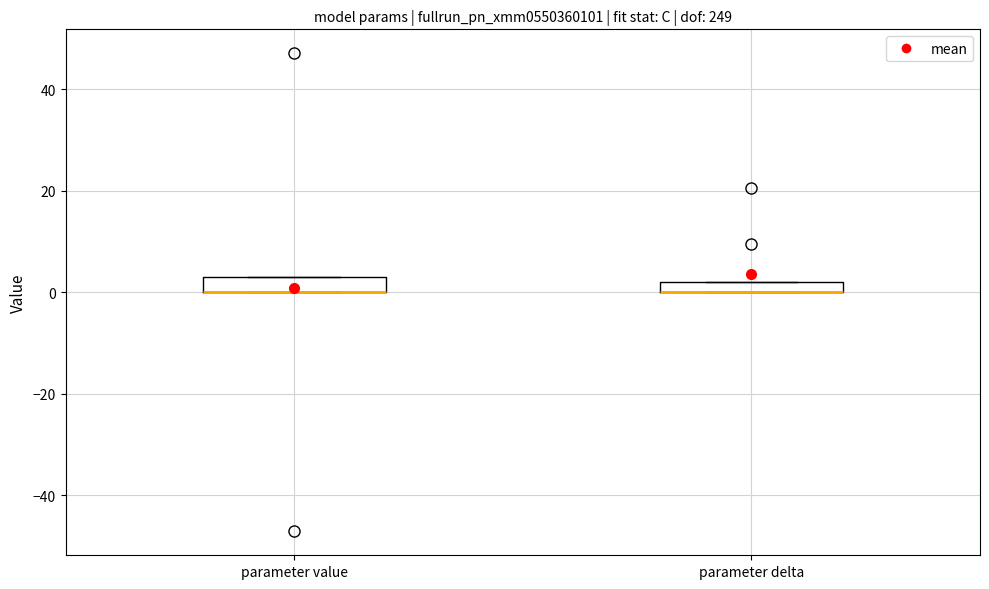

Where is the upper edge of the box for parameter delta on the y-axis? The values are not printed on the chart, so give them approximately, as read against the axis.

2